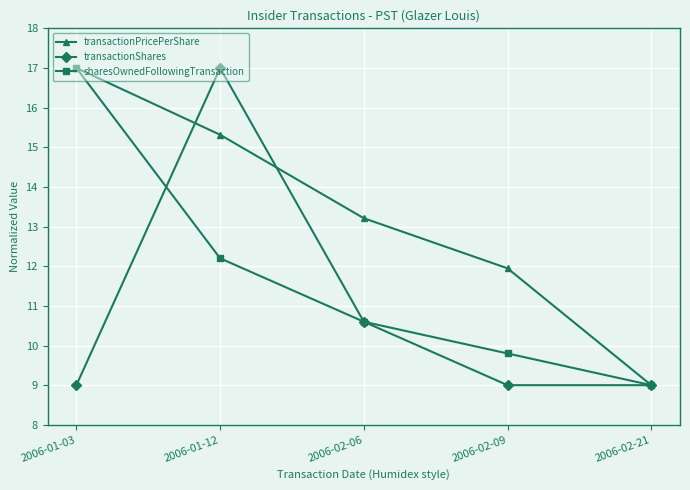

Is it true that transactionPricePerShare equals 21.3 at 2006-01-12?

False